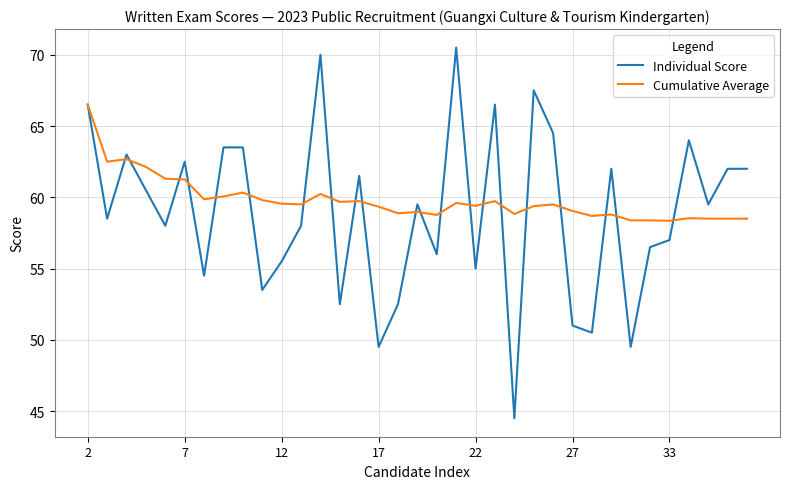

Rank the series by their maximum value, from highest to lowest.

Individual Score, Cumulative Average